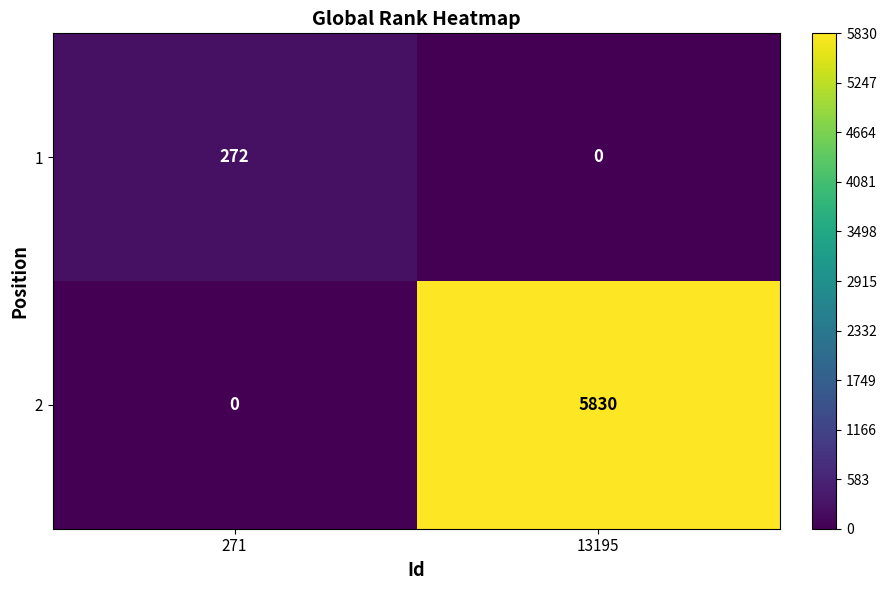

What is the sum of the 2 values at 271 and 13195?

5830